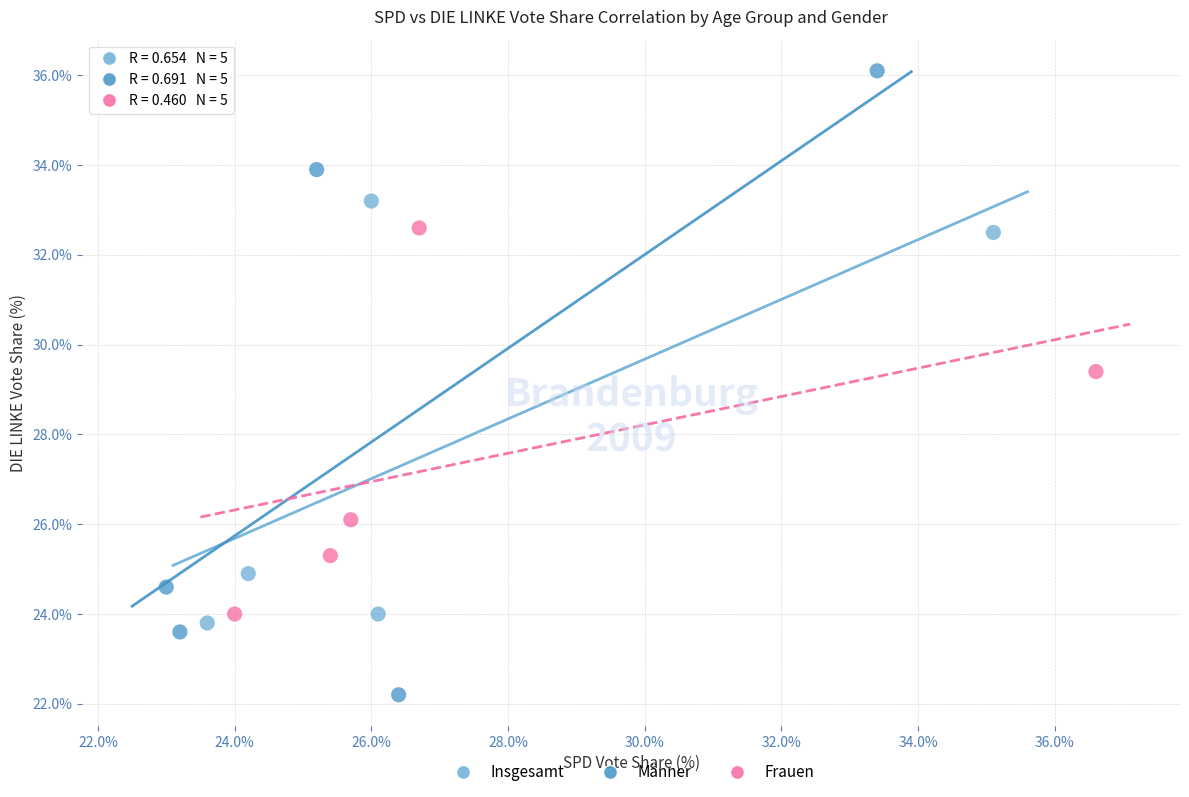

Which series has the largest Y range (max minus min)?

Männer